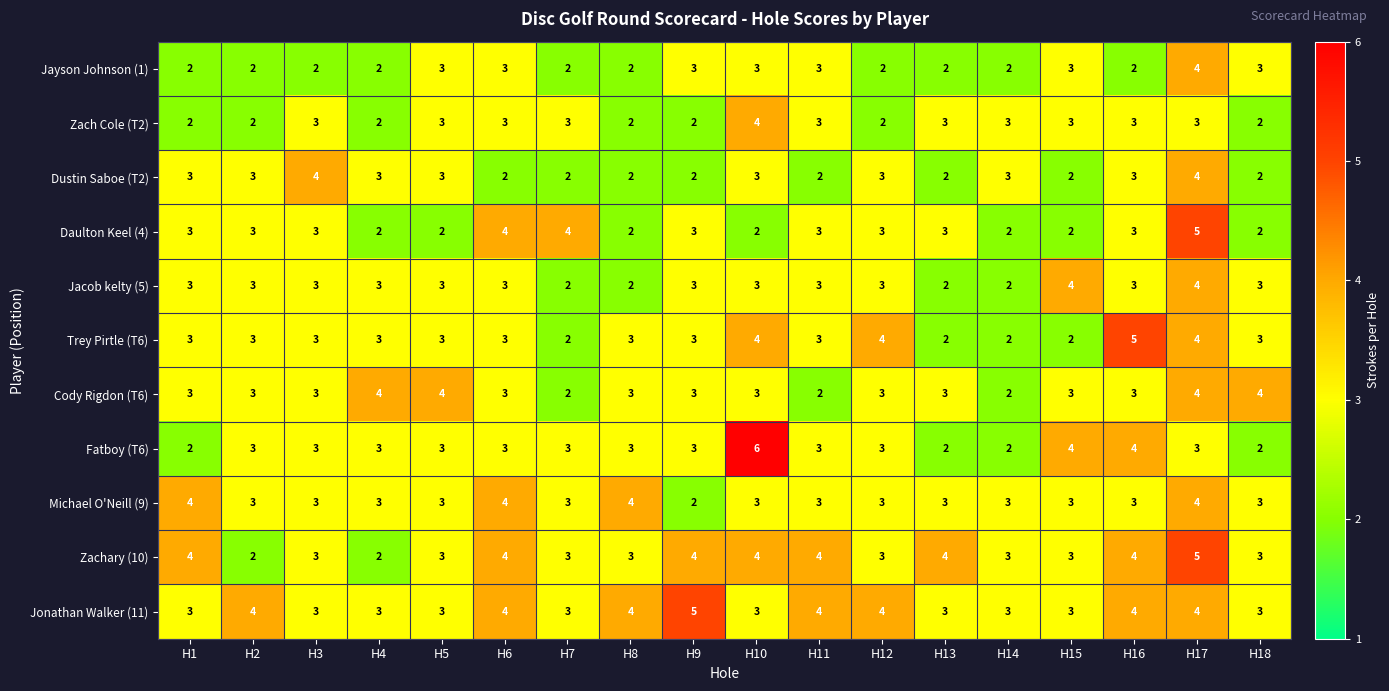

Count the Jonathan Walker (11) values in the range 3 to 4.

17